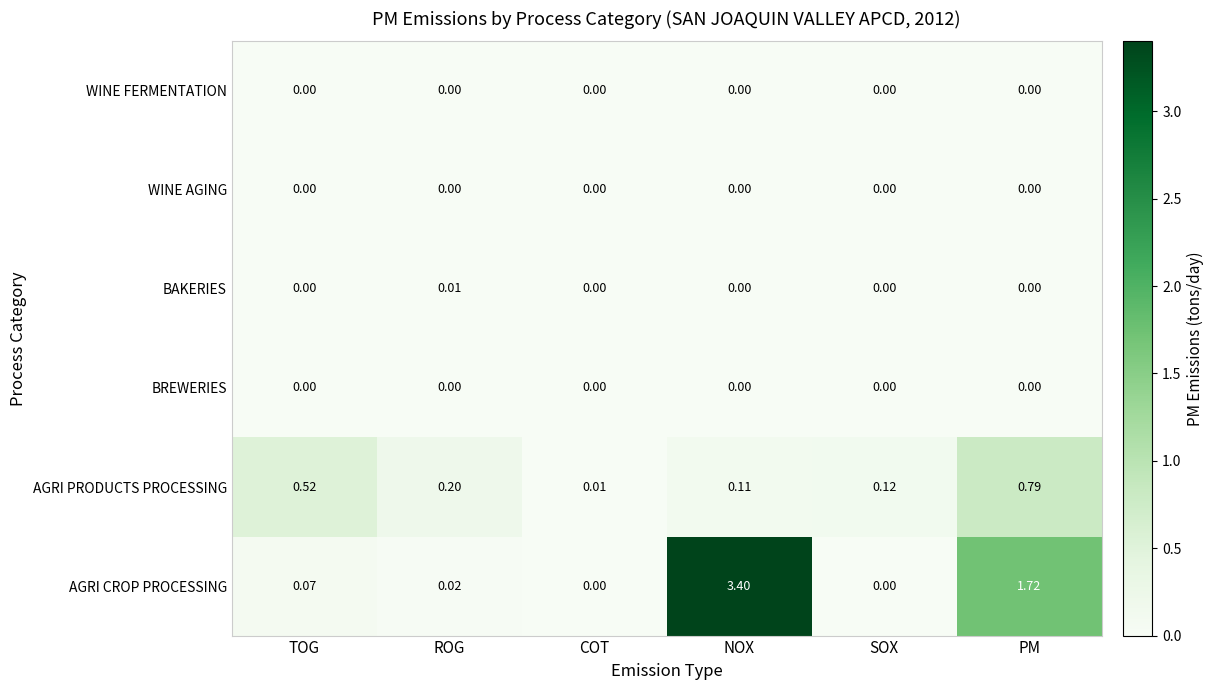

Is the value of WINE AGING at NOX greater than the value of AGRI PRODUCTS PROCESSING at COT?

No